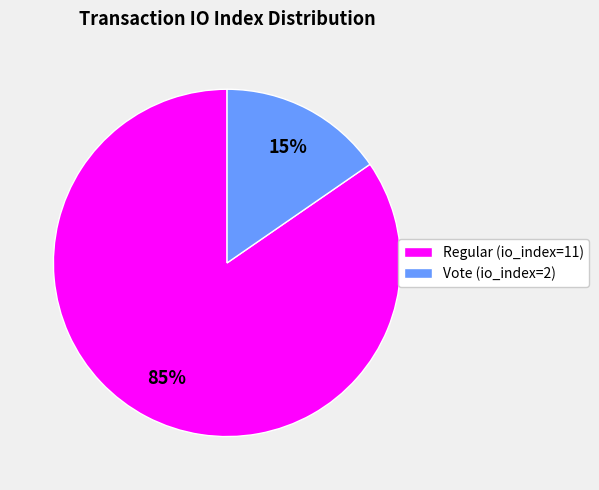

To the nearest percent, what portion does Regular (io_index=11) represent?

85%